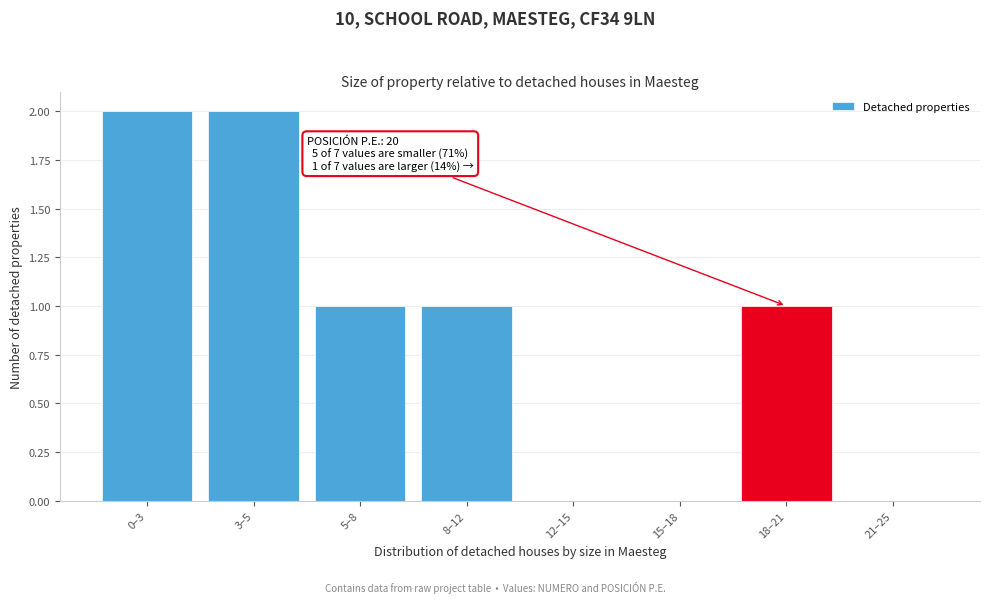

Reading left to right, extract all data points from this chart.

0–3=2	3–5=2	5–8=1	8–12=1	12–15=0	15–18=0	18–21=1	21–25=0